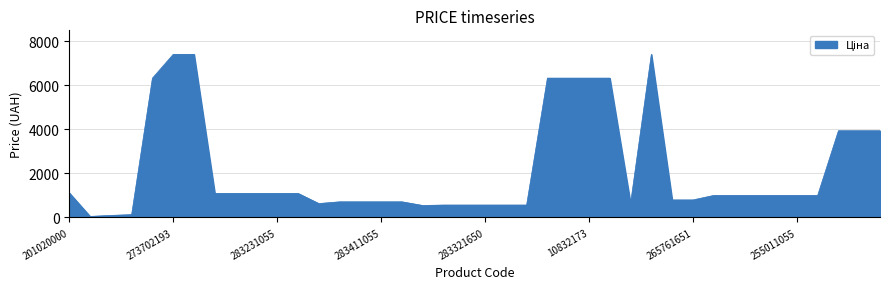

What is the greatest value displayed?

7410.0